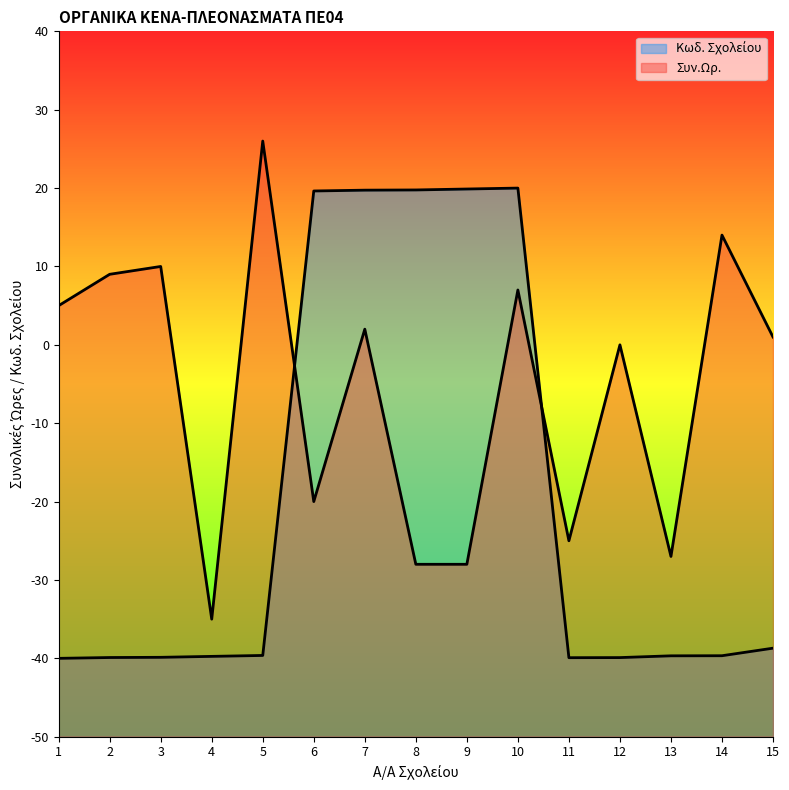

True or false: Συν.Ωρ. has a value of 0.5 at 15.

False